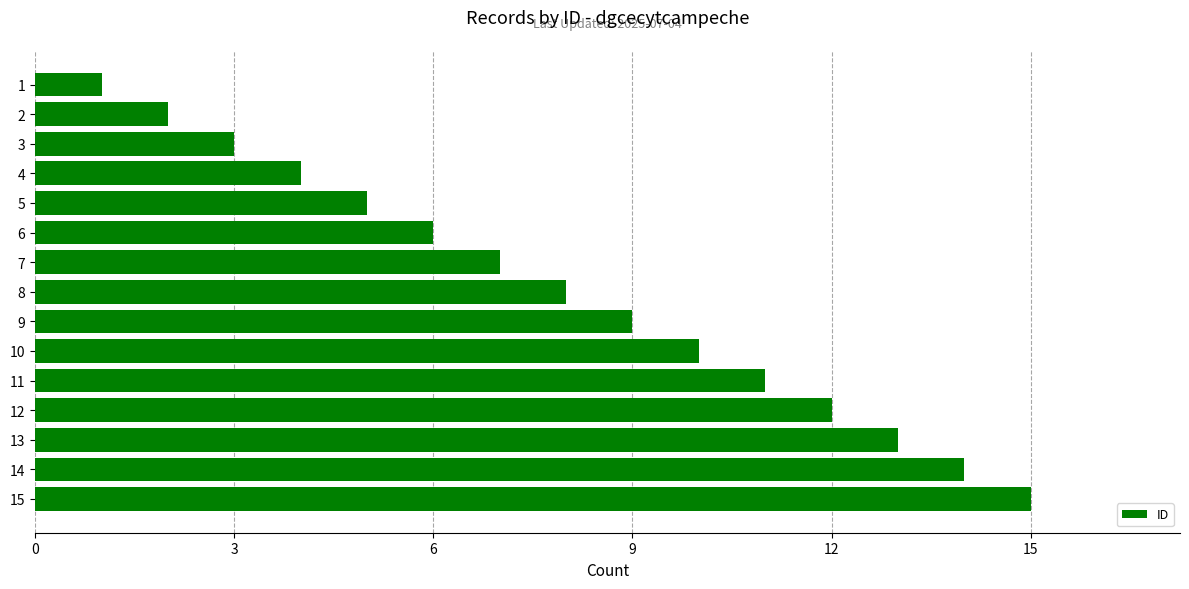

What is the ratio of the value at 15 to the value at 8?

1.9